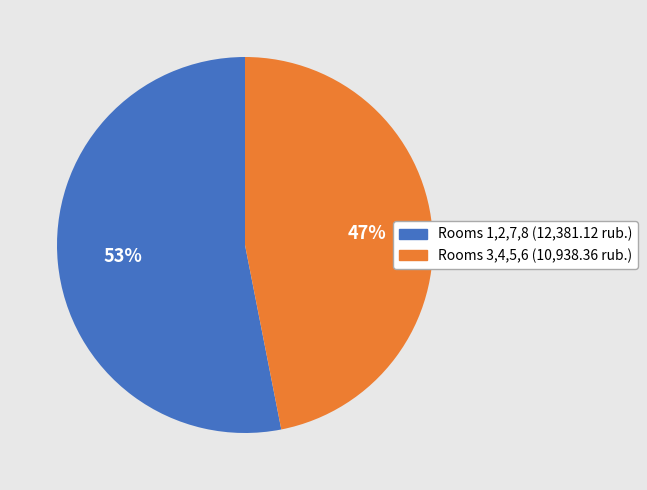

What is the smallest slice in the pie chart?

Rooms 3,4,5,6 (10,938.36 rub.)